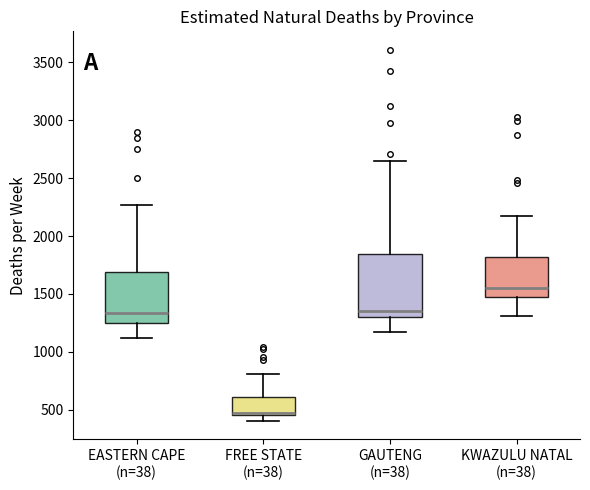

Where does the median line of the box for GAUTENG (n=38) sit on the y-axis? The values are not printed on the chart, so give them approximately, as read against the axis.

1350